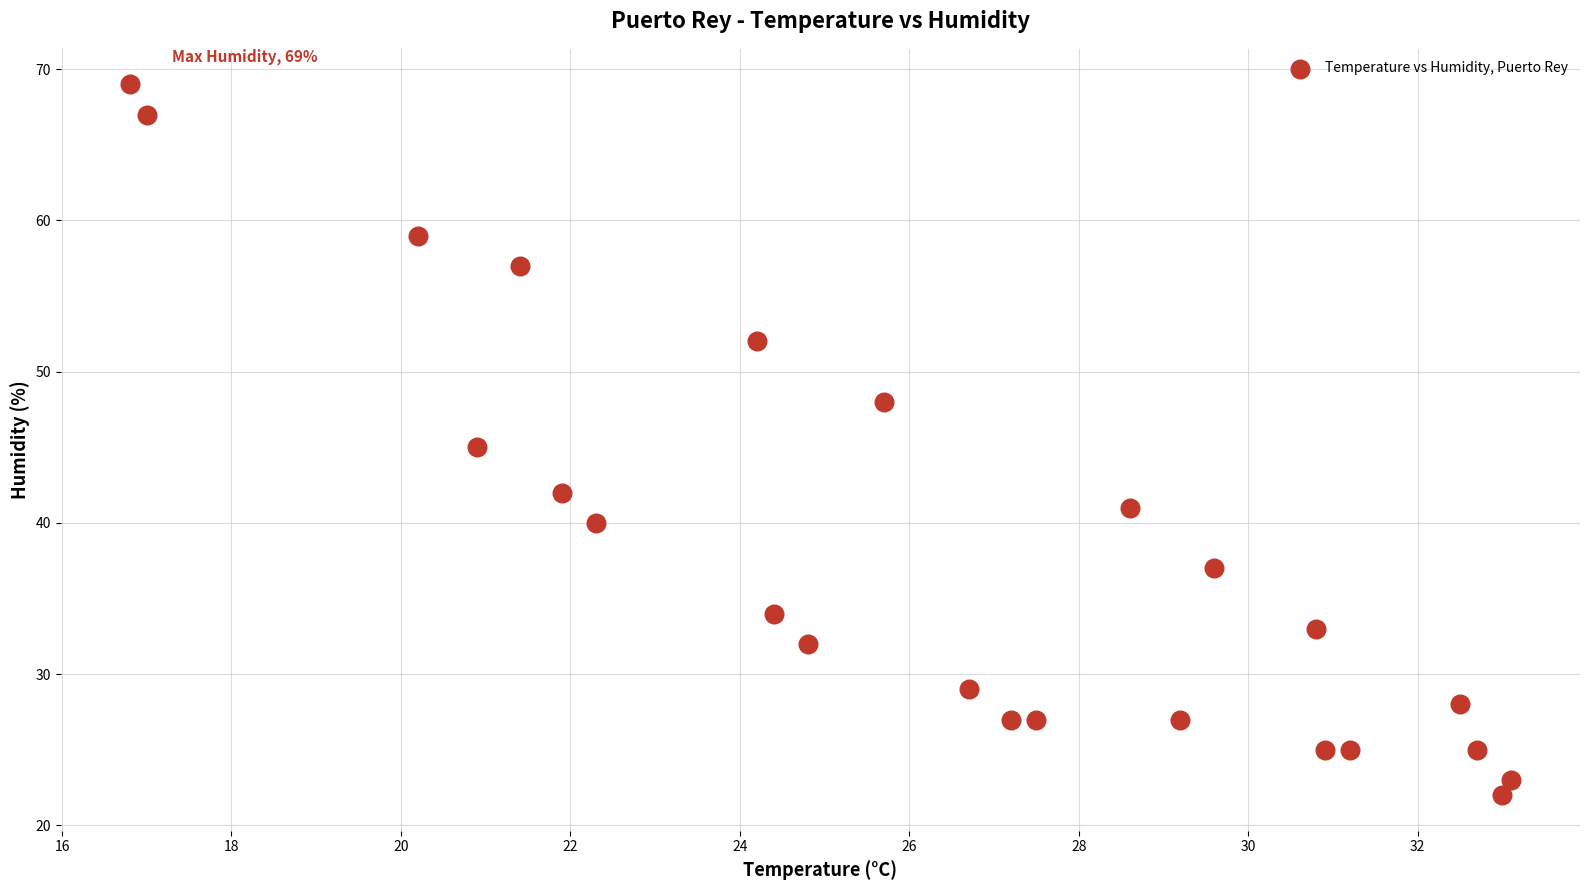

What is the range of Y values (max minus min)?

47